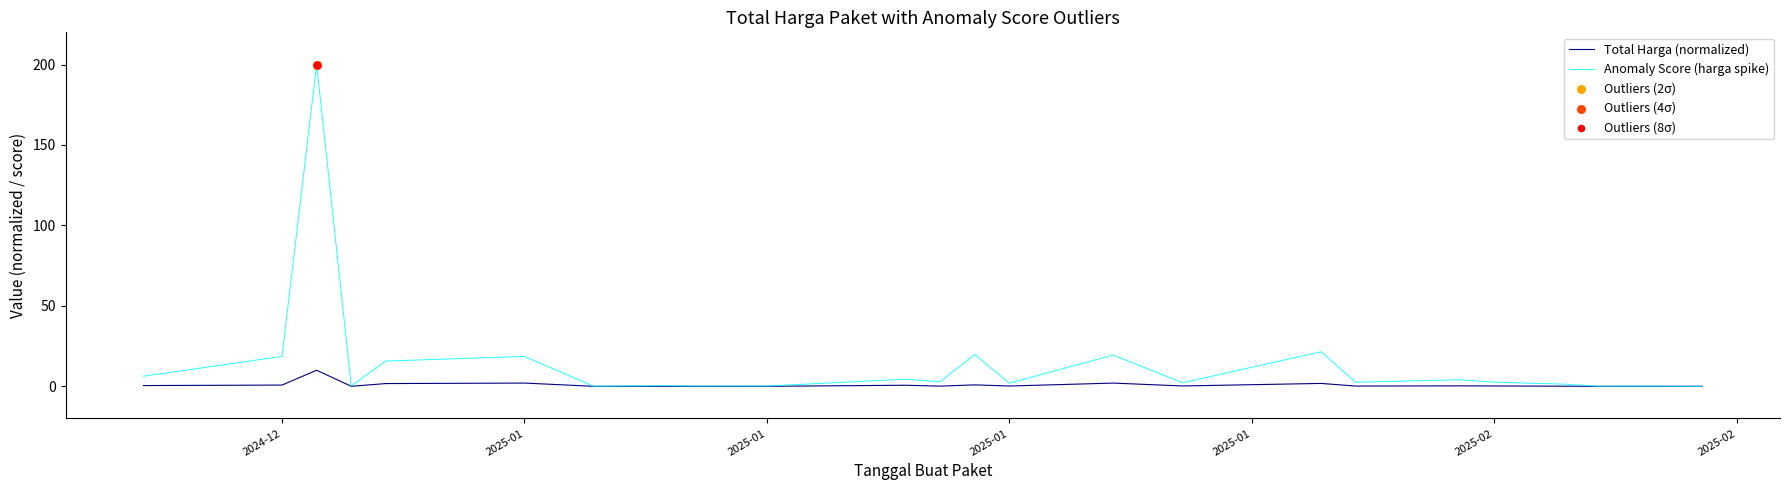

What is the highest value of the Total Harga (normalized) series?

10.0